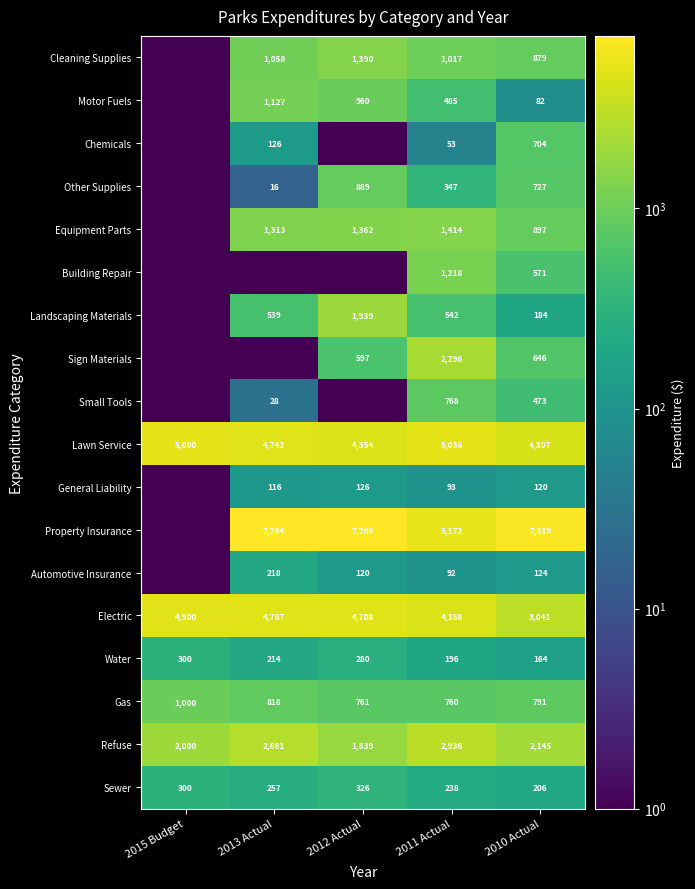

The Sewer series shows 206.0 at 2010 Actual. True or false?

True